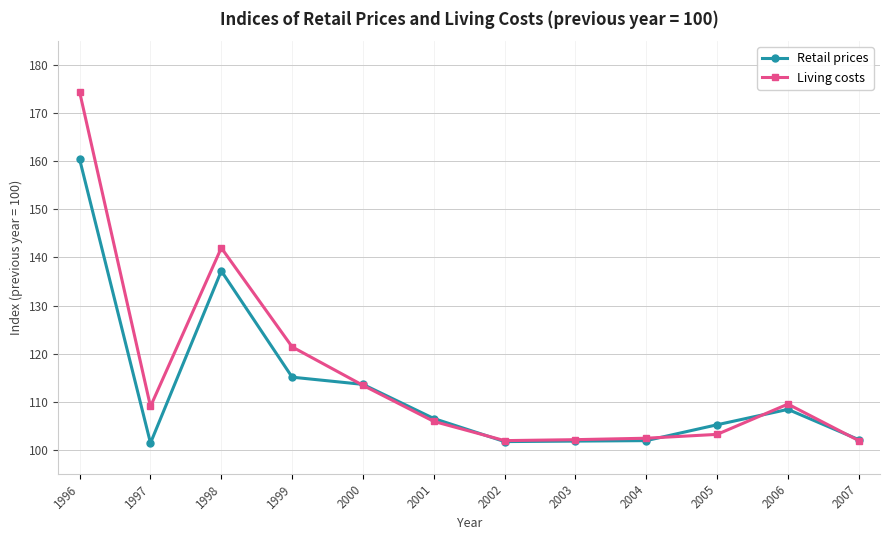

The Living costs series shows 31.9 at 2006. True or false?

False